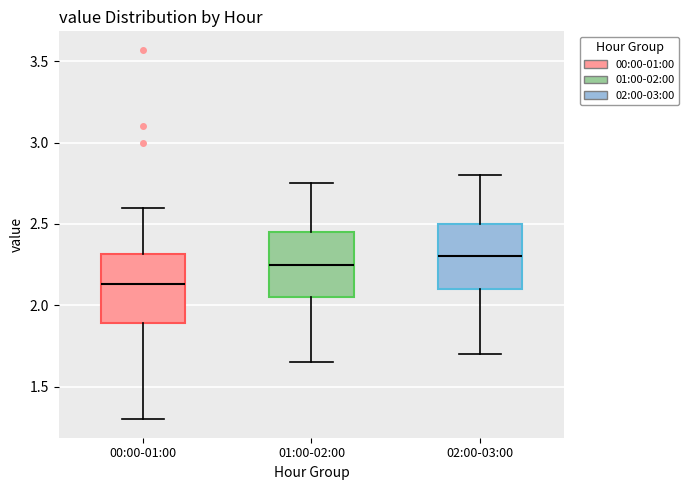

Reading left to right, read every box against the y-axis: the position of its median line, the range the box covers, and the ends of its whiskers. The values are not printed on the chart, so give them approximately, as read against the axis.

00:00-01:00: median 2.15, box 1.90 to 2.30, whiskers 1.30 to 2.60
01:00-02:00: median 2.25, box 2.05 to 2.45, whiskers 1.65 to 2.75
02:00-03:00: median 2.30, box 2.10 to 2.50, whiskers 1.70 to 2.80